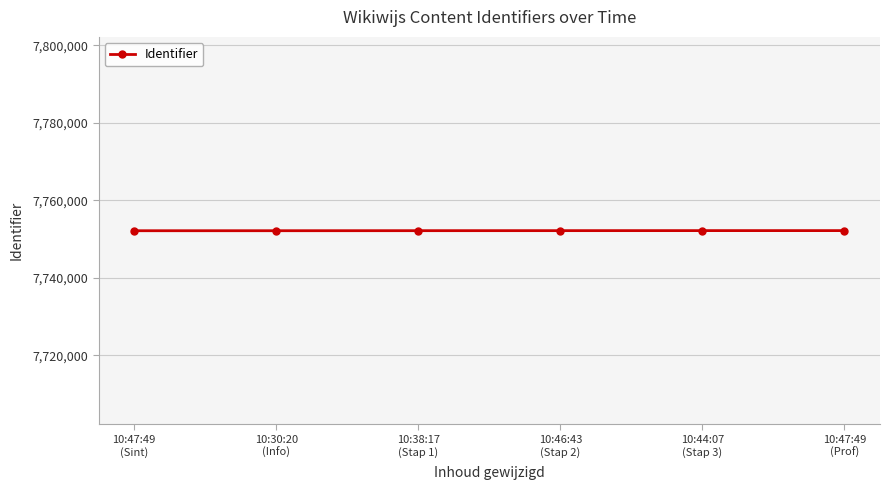

What is the minimum value shown in the chart?

7752184